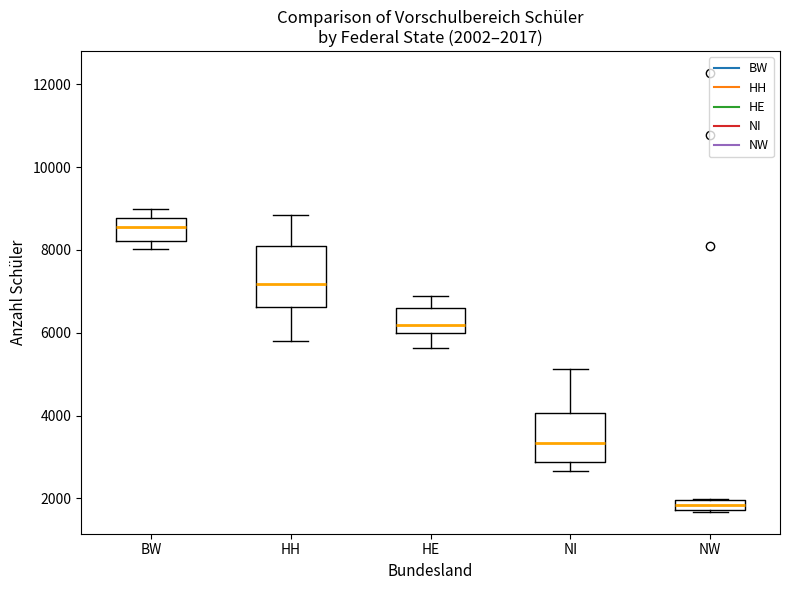

Which box's median line is the lowest?

NW